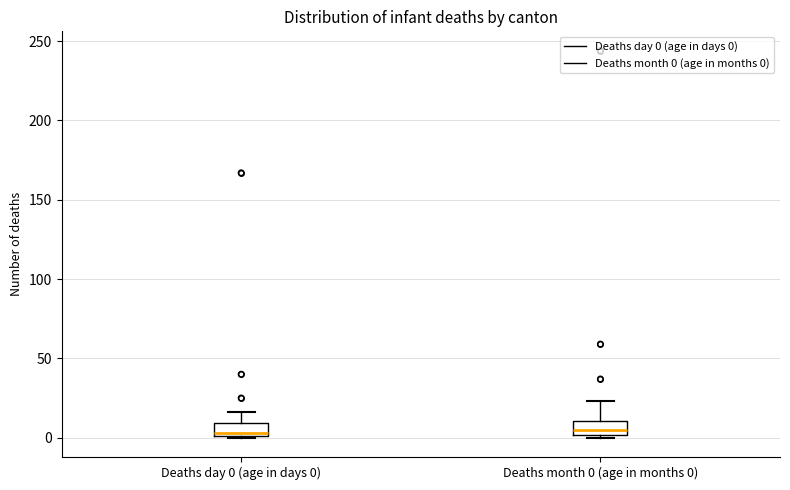

Where is the lower edge of the box for Deaths day 0 (age in days 0) on the y-axis? The values are not printed on the chart, so give them approximately, as read against the axis.

0